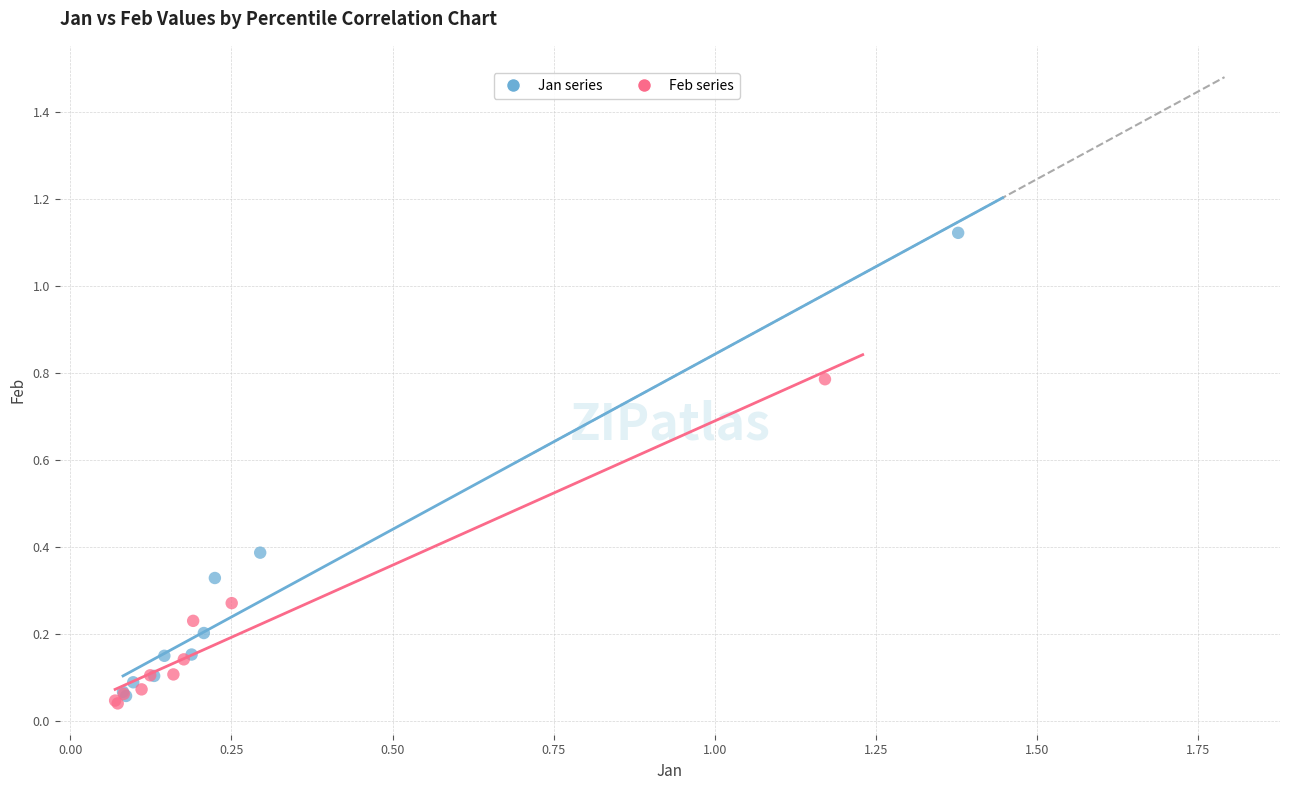

Which series reaches the maximum Y coordinate?

Jan series